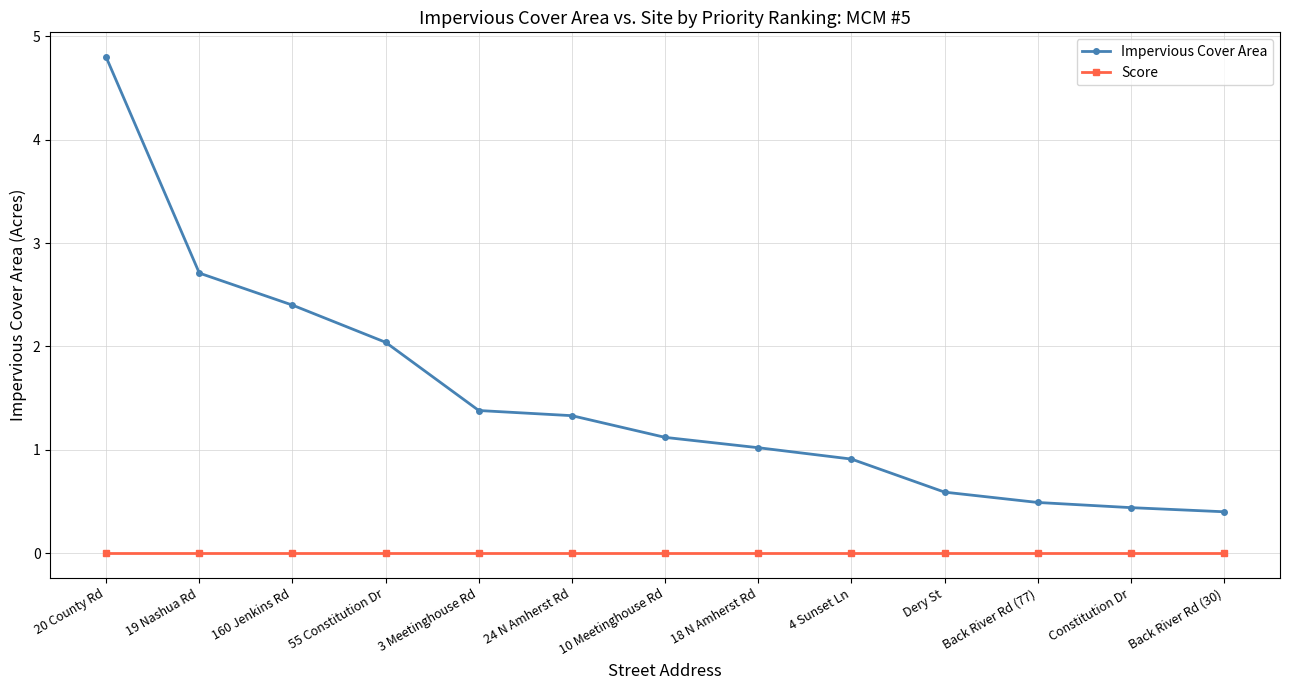

True or false: Score and Impervious Cover Area cross at least once.

False